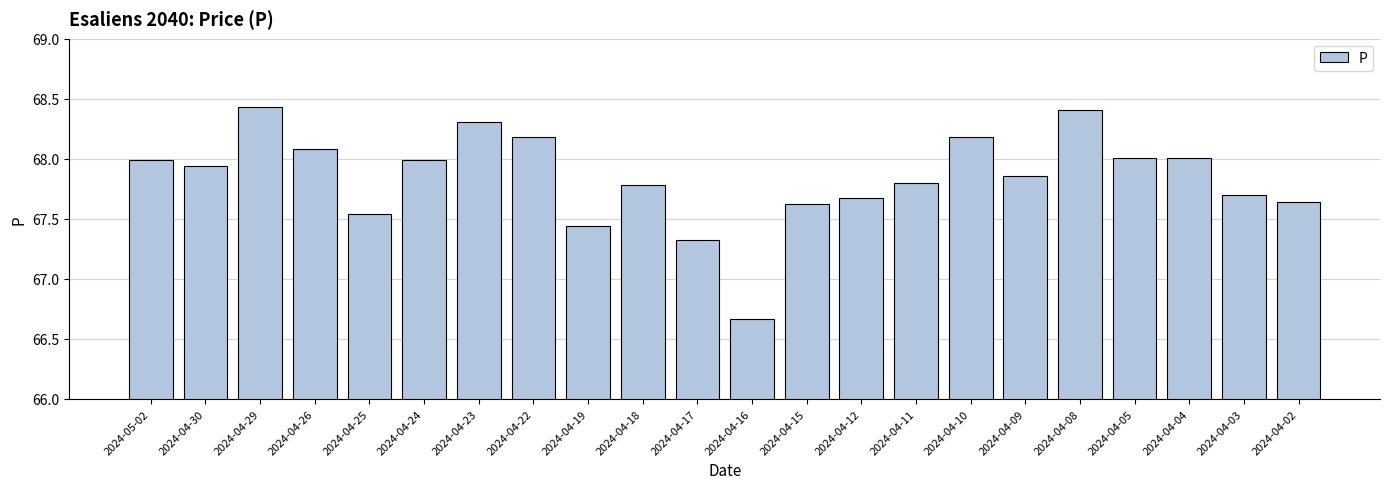

How many series are shown in this chart?

1